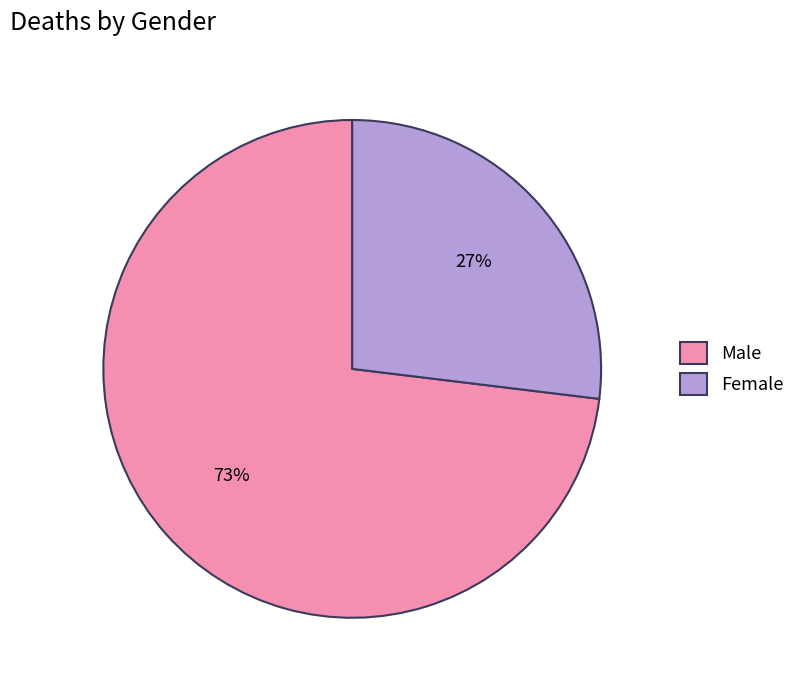

Does any single category account for the majority?

Yes